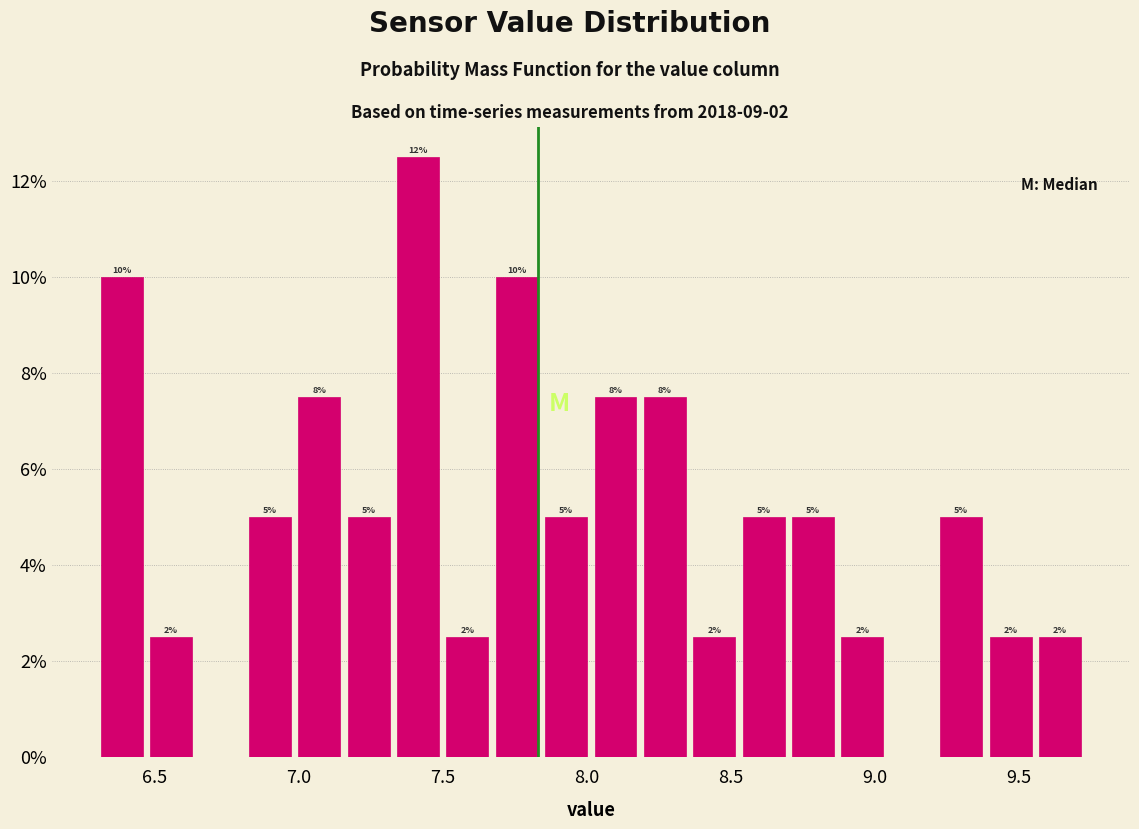

Around what value on the x-axis is the tallest bar? Give the approximate position of its centre, as read against the axis.

7.40